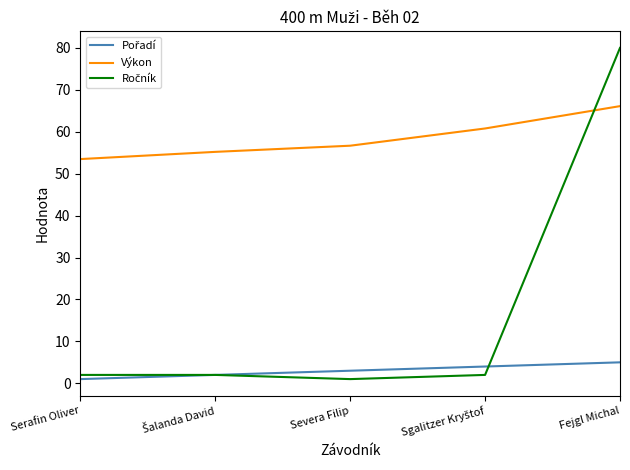

Which series has the largest total across all categories?

Výkon